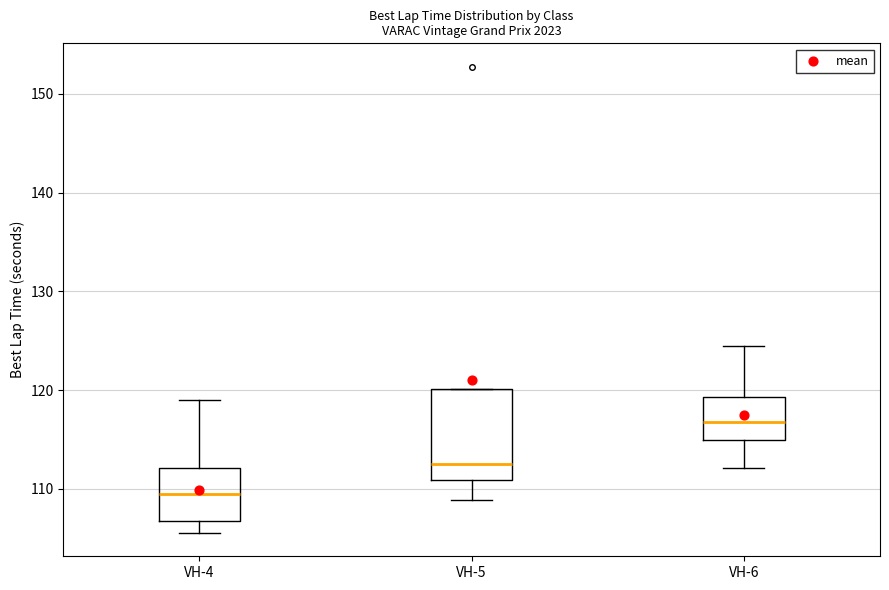

Which box has the highest median line?

VH-6